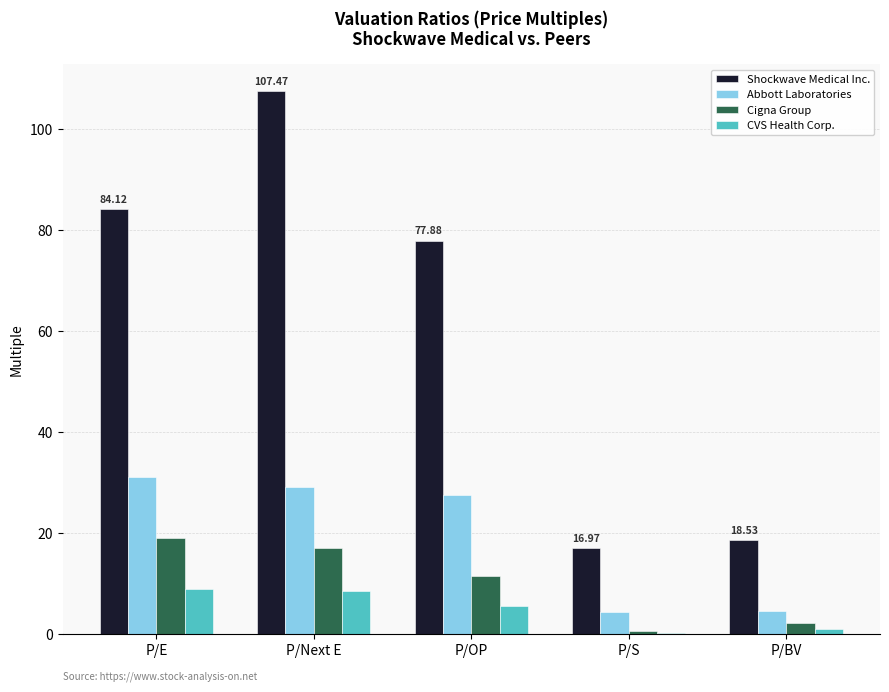

Is the value of Abbott Laboratories at P/OP greater than the value of Shockwave Medical Inc. at P/OP?

No